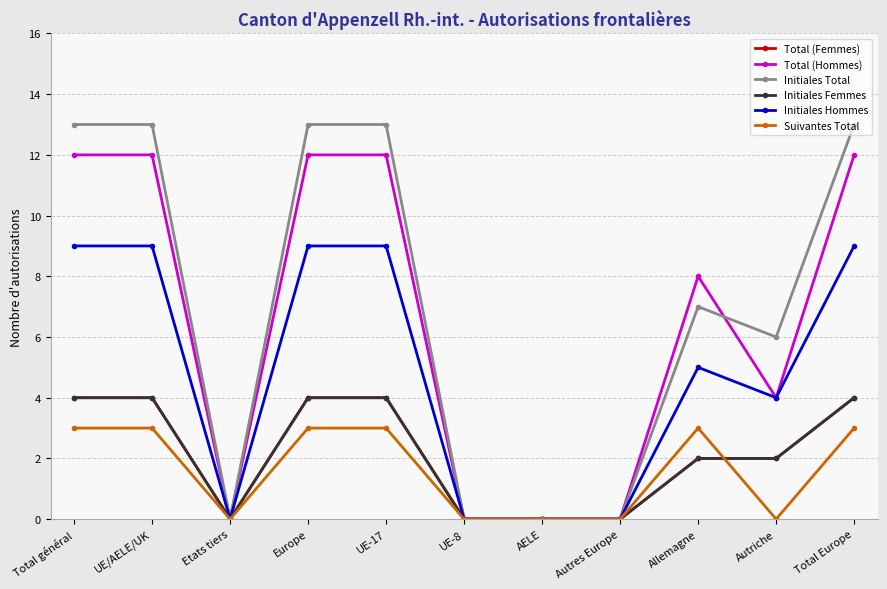

What is the value of the Suivantes Total point at the 1st from the left?

3